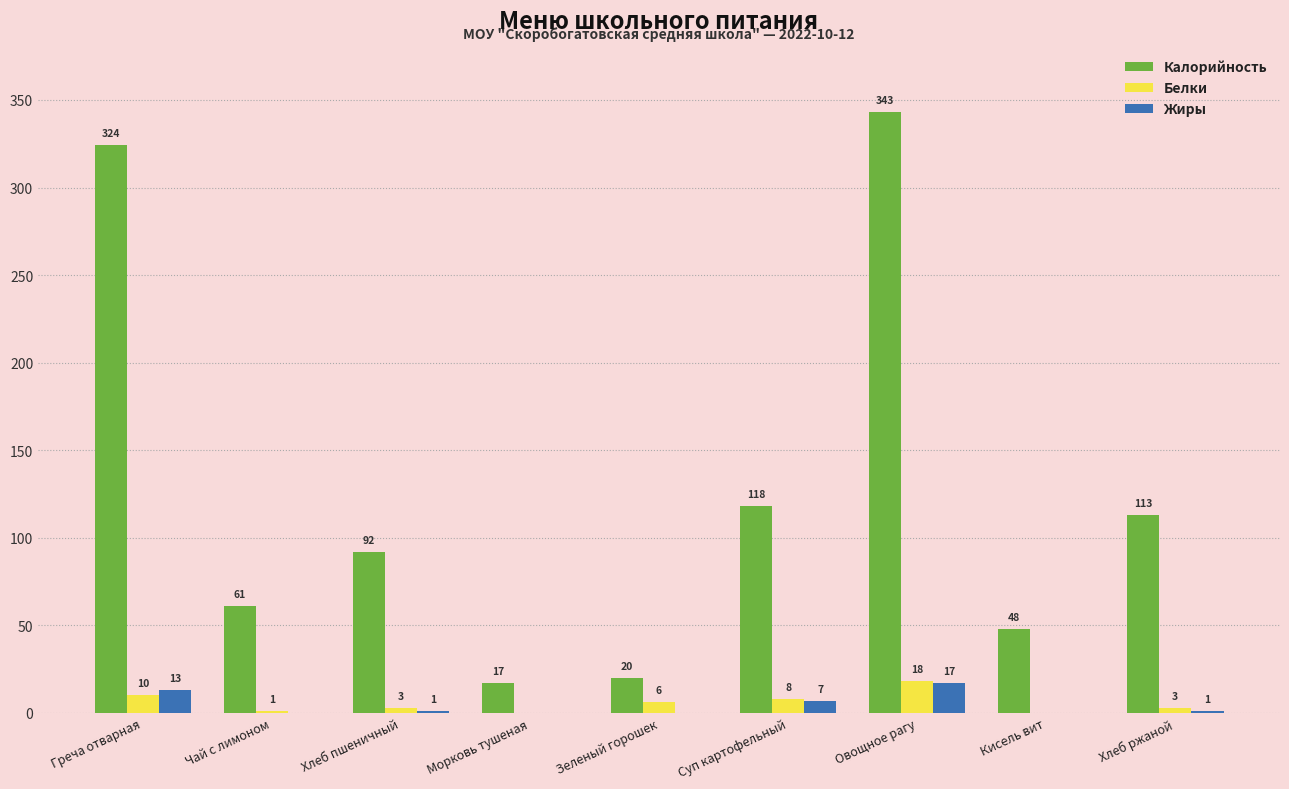

At which category is the sum across all series the highest?

Овощное рагу